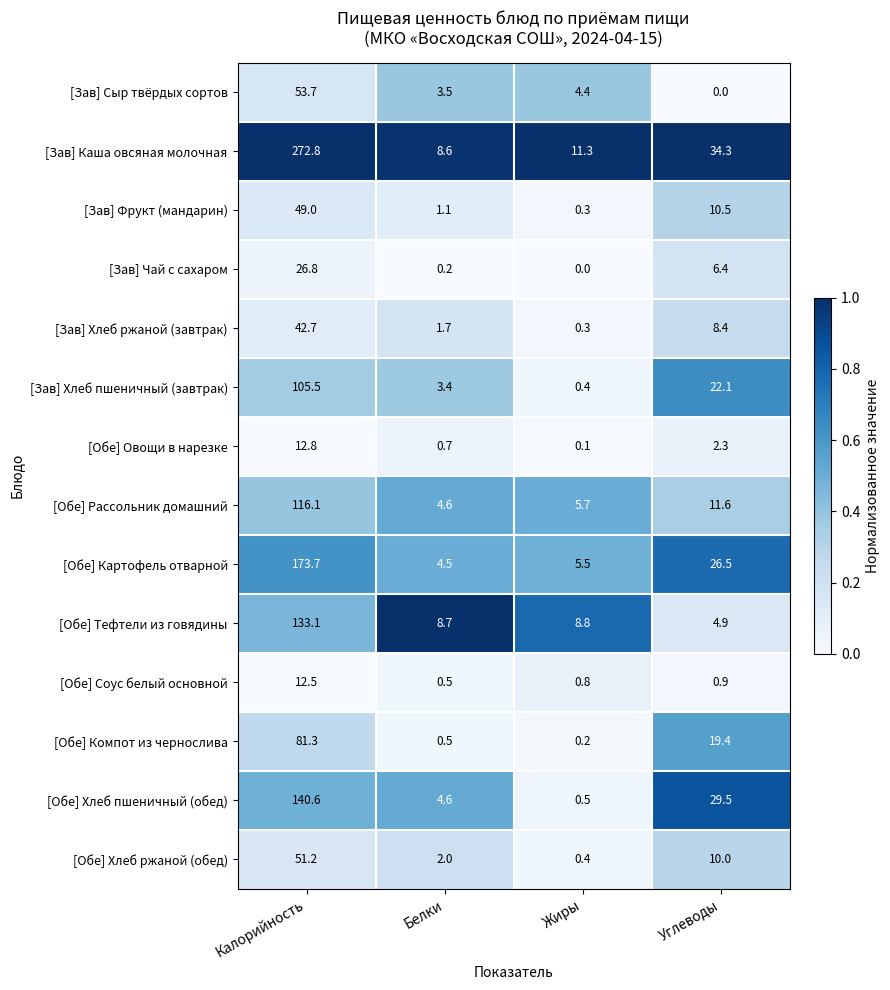

List the series in order of their peak value, highest first.

[Зав] Каша овсяная молочная, [Обе] Картофель отварной, [Обе] Хлеб пшеничный (обед), [Обе] Тефтели из говядины, [Обе] Рассольник домашний, [Зав] Хлеб пшеничный (завтрак), [Обе] Компот из чернослива, [Зав] Сыр твёрдых сортов, [Обе] Хлеб ржаной (обед), [Зав] Фрукт (мандарин), [Зав] Хлеб ржаной (завтрак), [Зав] Чай с сахаром, [Обе] Овощи в нарезке, [Обе] Соус белый основной